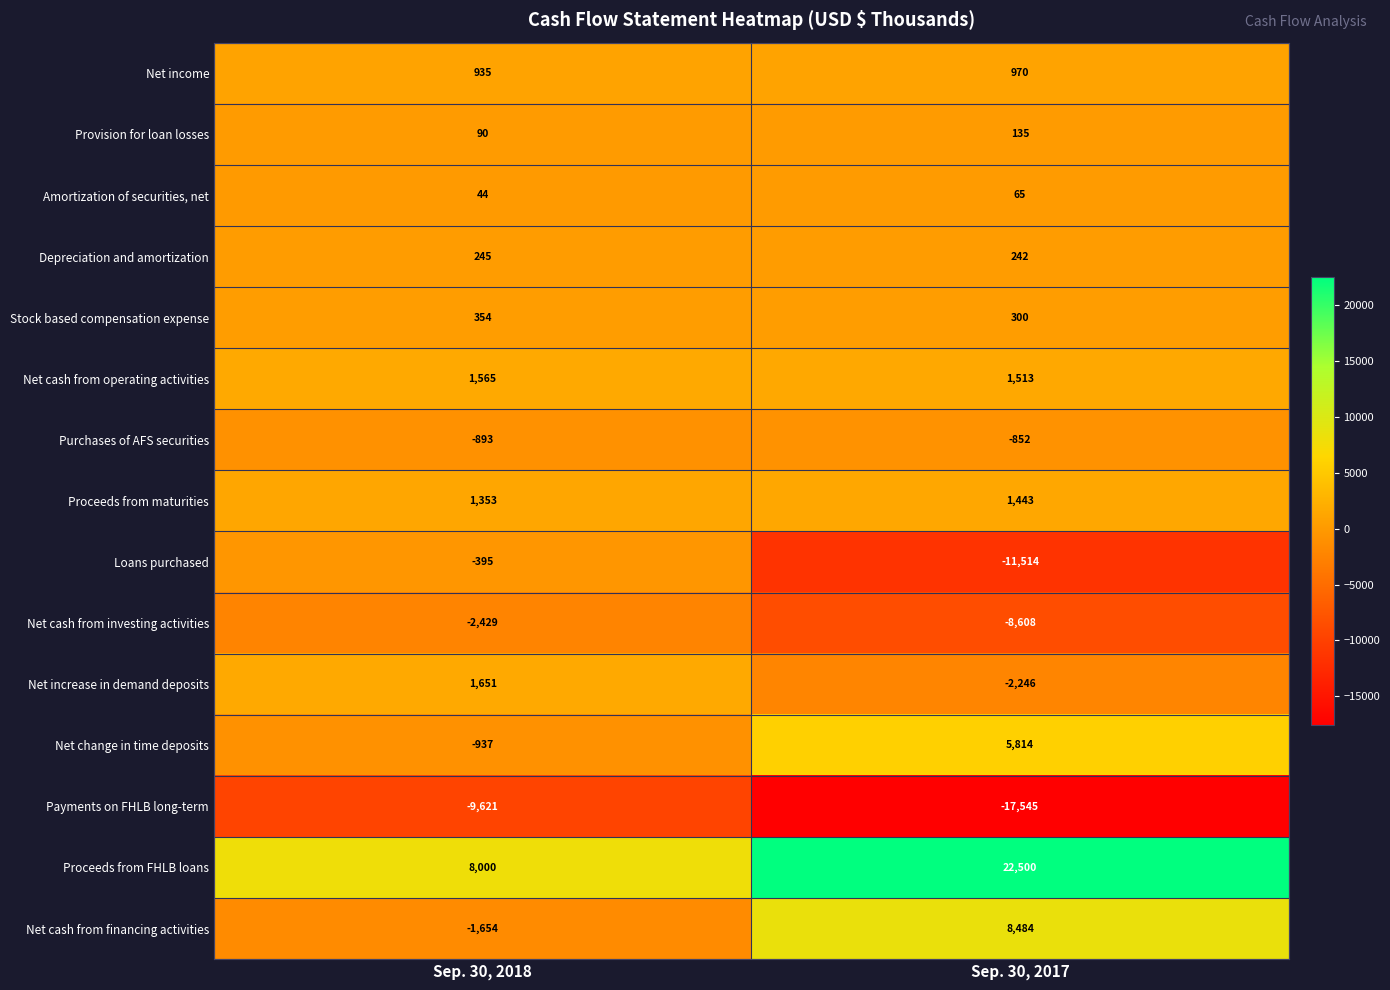

Rank the series by their maximum value, from lowest to highest.

Payments on FHLB long-term, Net cash from investing activities, Purchases of AFS securities, Loans purchased, Amortization of securities, net, Provision for loan losses, Depreciation and amortization, Stock based compensation expense, Net income, Proceeds from maturities, Net cash from operating activities, Net increase in demand deposits, Net change in time deposits, Net cash from financing activities, Proceeds from FHLB loans